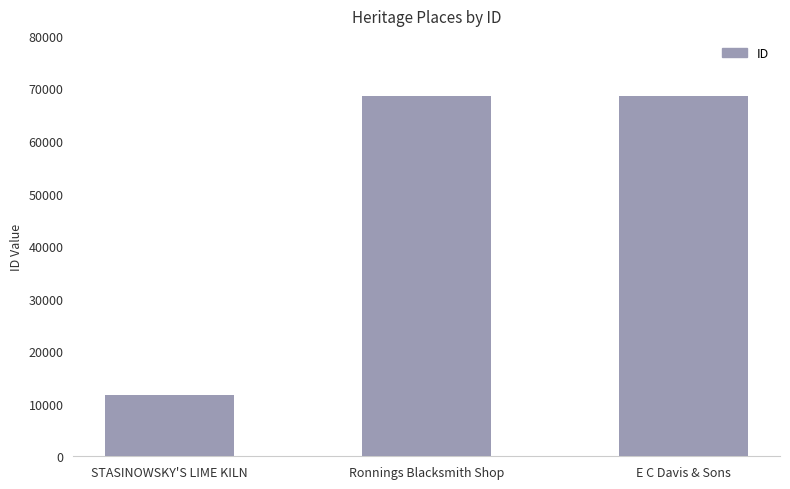

What is the change in value from STASINOWSKY'S LIME KILN to Ronnings Blacksmith Shop?

+57032